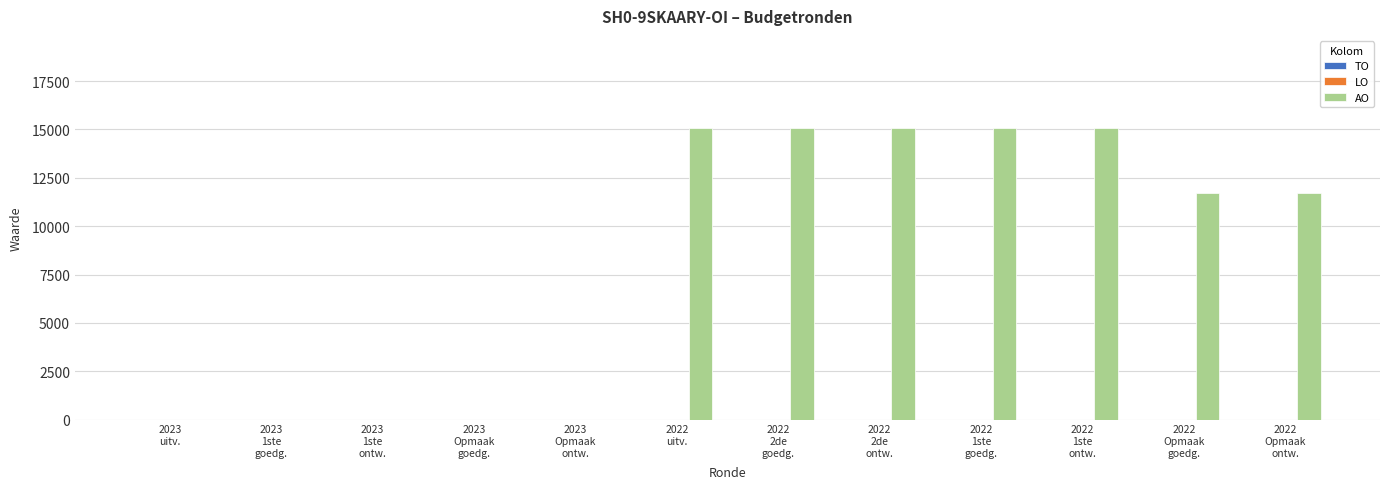

What is the maximum value shown in the chart?

15067